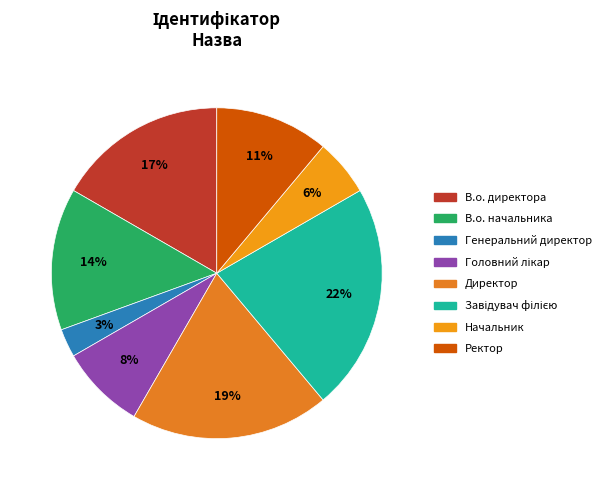

Between Ректор and Головний лікар, which is larger?

Ректор